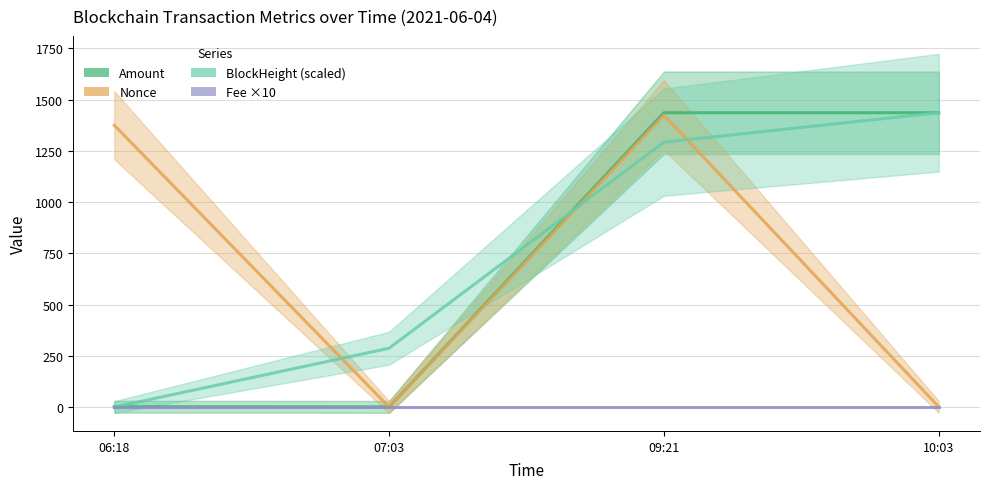

Between 06:18 and 07:03, which is larger?

06:18